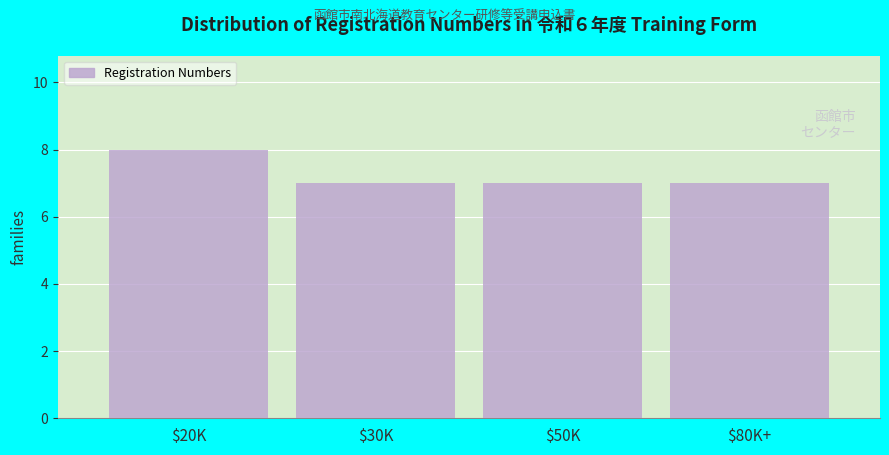

Reading left to right, transcribe all the data shown in this chart.

8	7	7	7